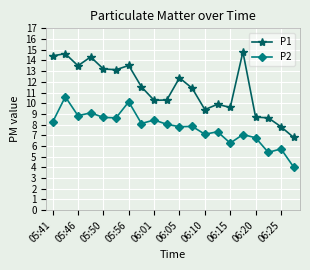

What is the difference between the maximum and minimum values in the P1 series?

8.0